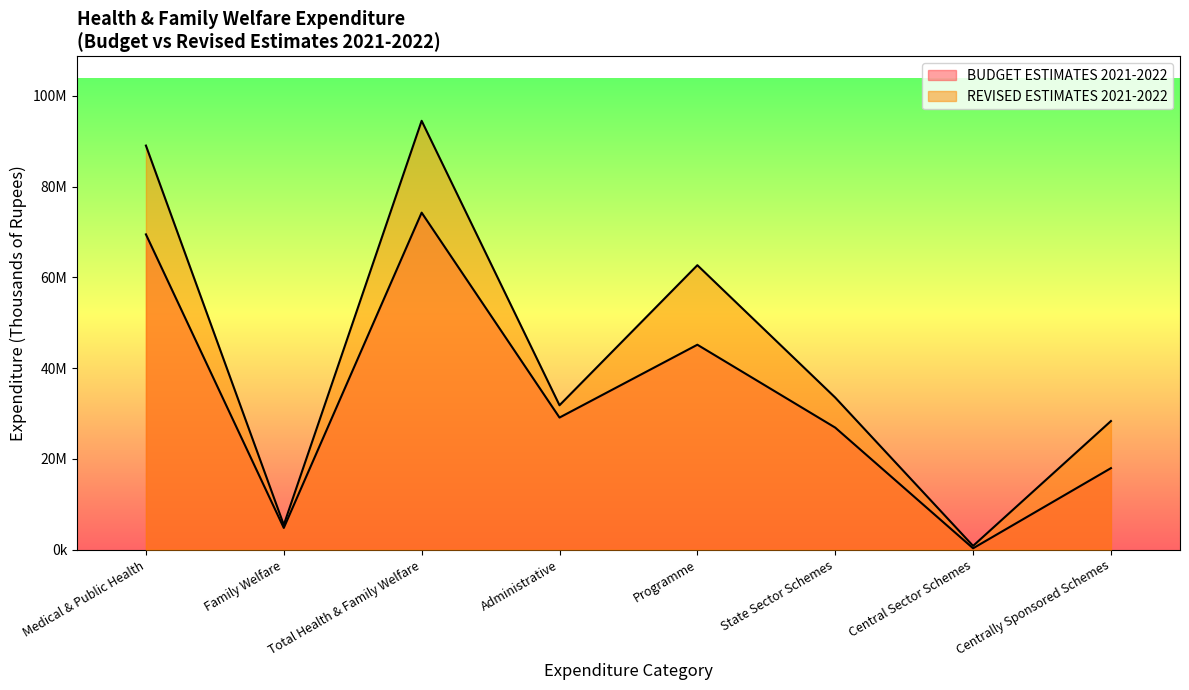

Does the chart display data point markers on the line(s)?

No